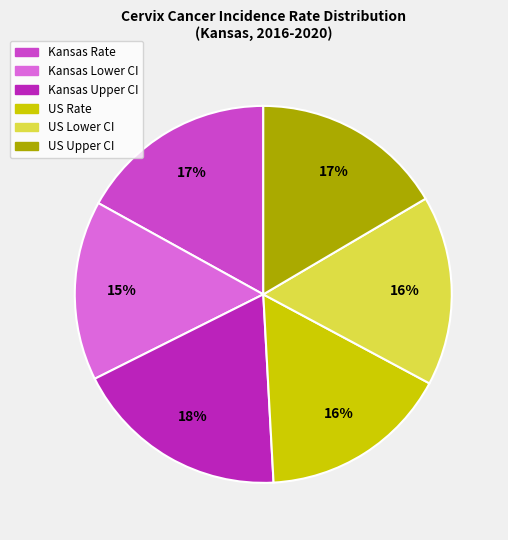

Which slice is the largest?

Kansas Upper CI